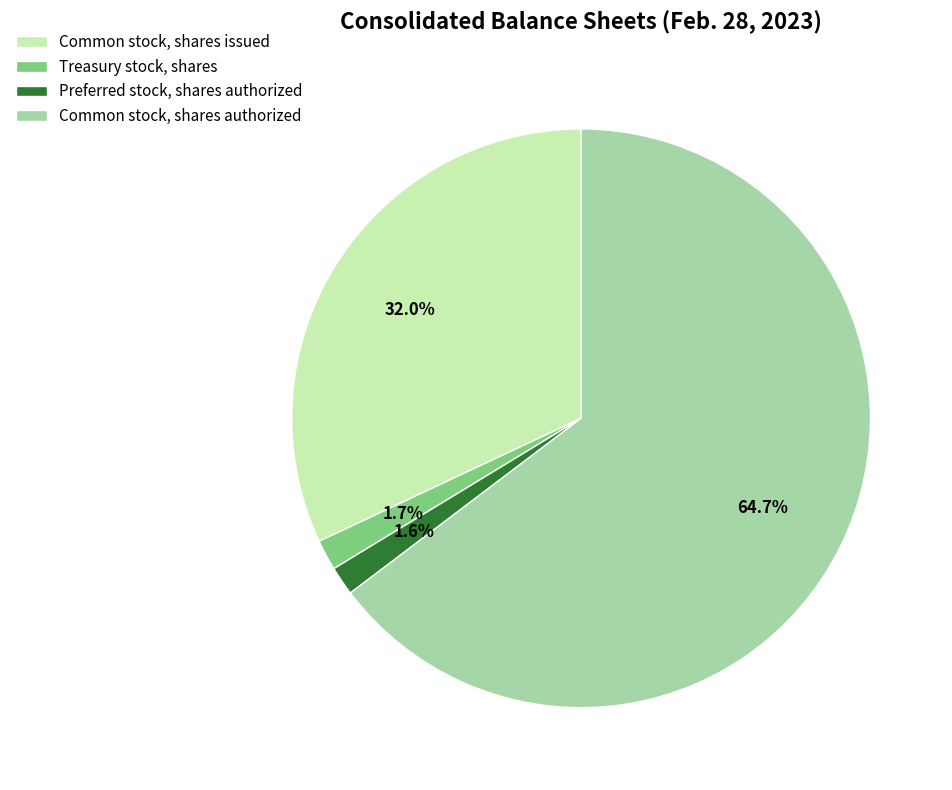

Which slice is the largest?

Common stock, shares authorized